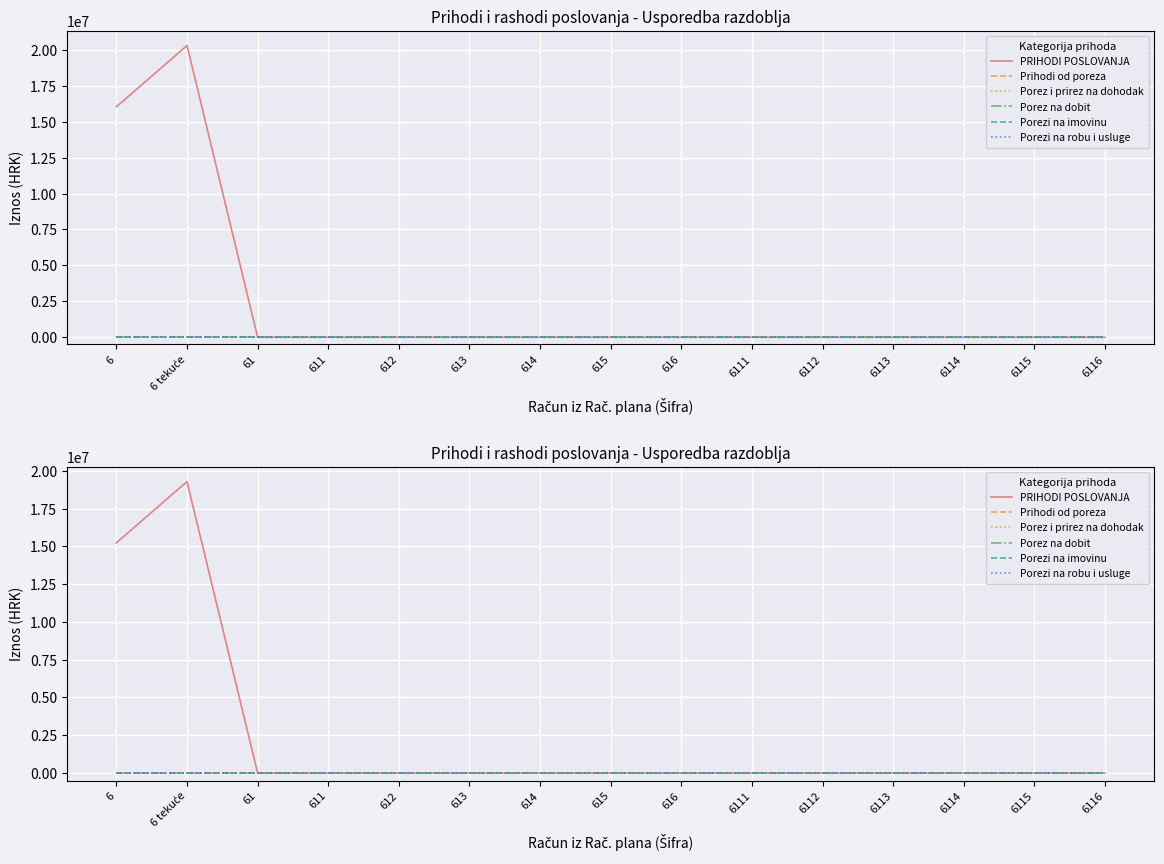

What is the total value across all series at 6?

15235817.1